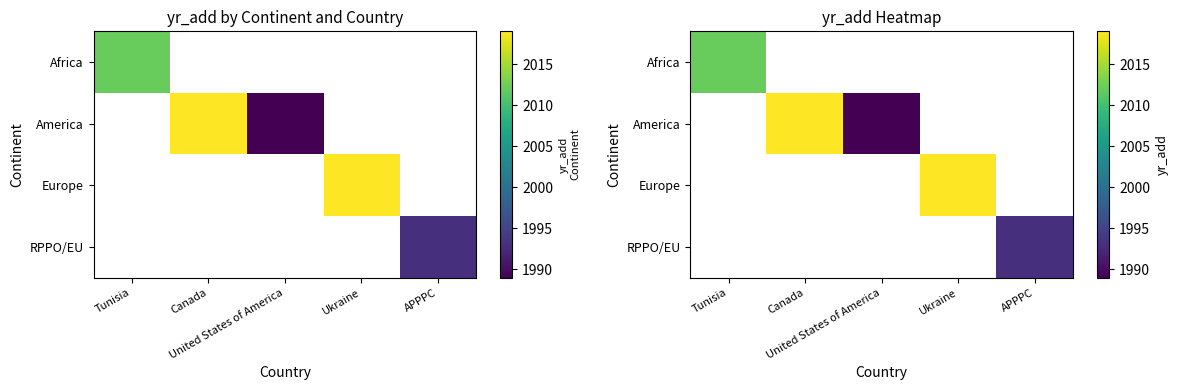

The value of America at United States of America is 2984.0. True or false?

False